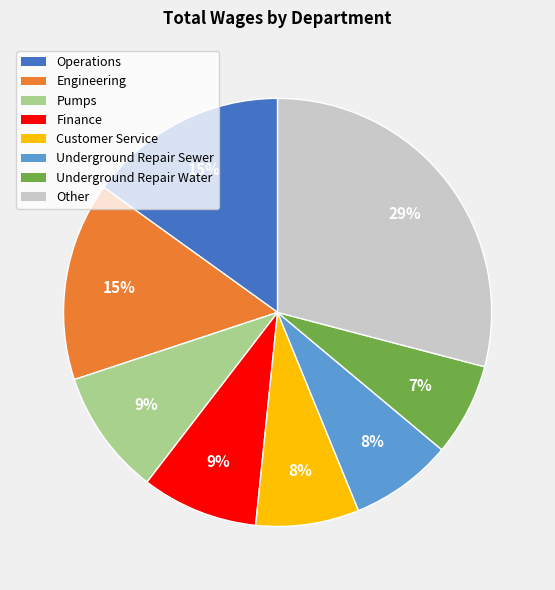

To the nearest percent, what is the average slice percentage?

12%